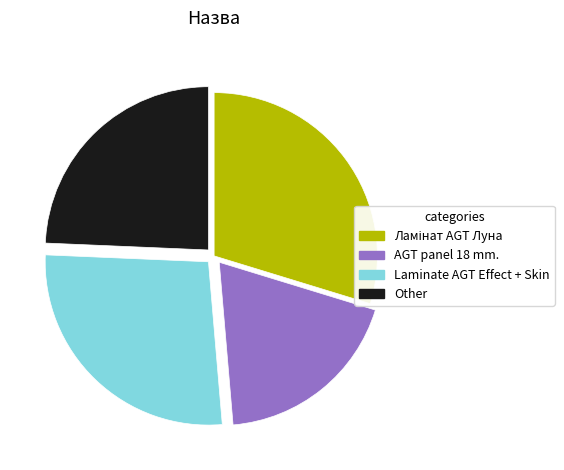

Does any single category account for the majority?

No